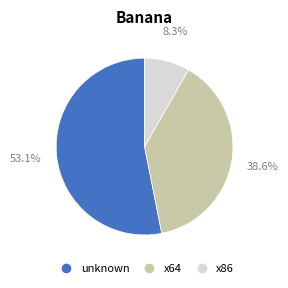

True or false: x86 accounts for 8% of the total.

True